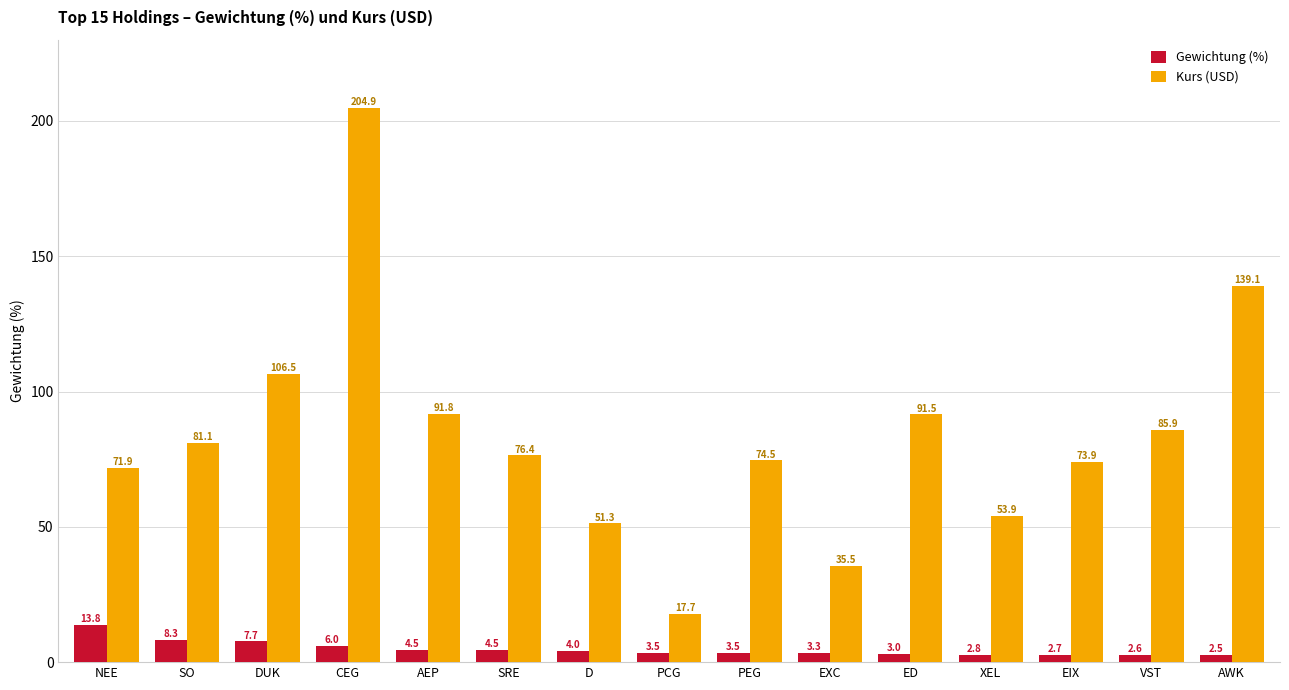

What is the average value of the Kurs (USD) series?

83.7